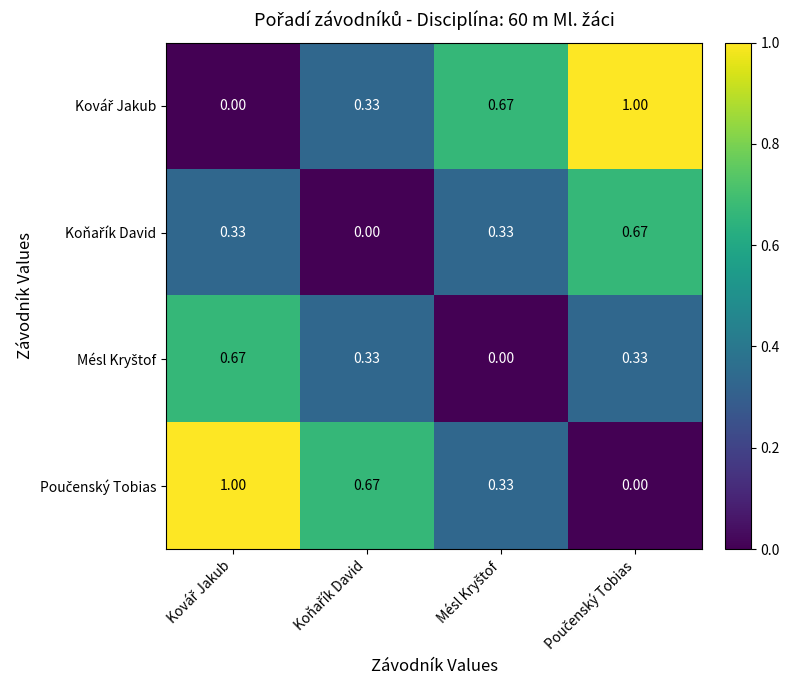

Which series has the largest total across all categories?

Kovář Jakub